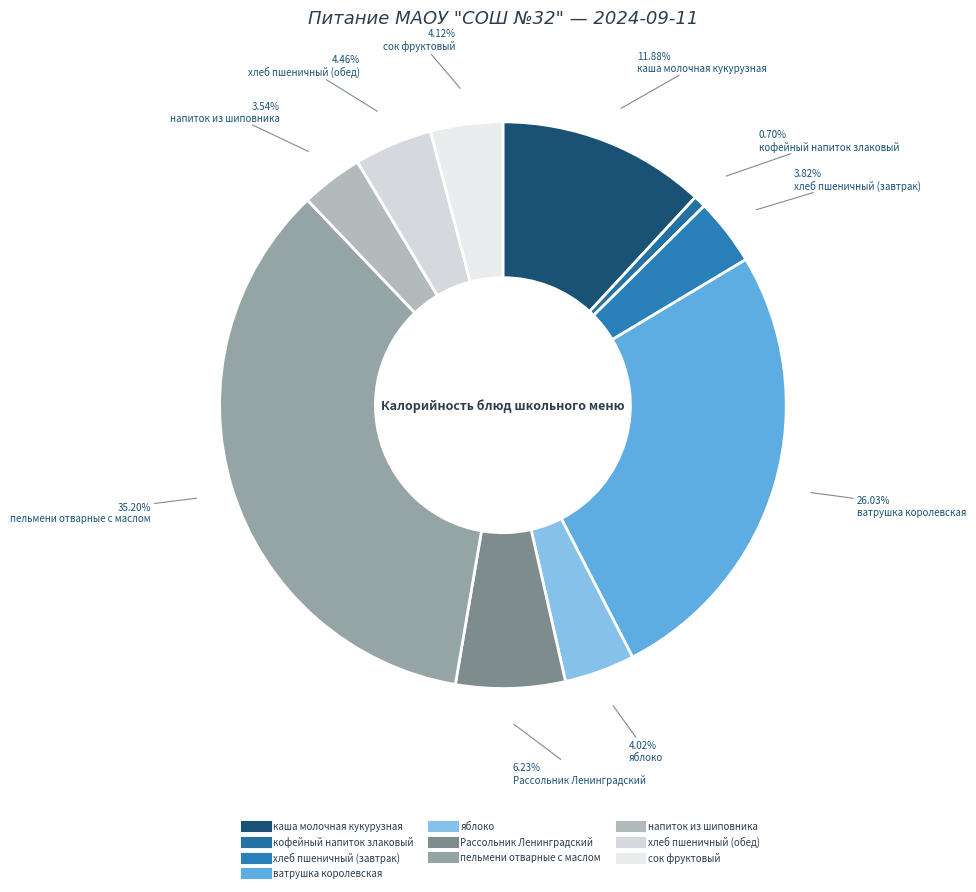

Which category has the smallest portion of the pie?

кофейный напиток злаковый